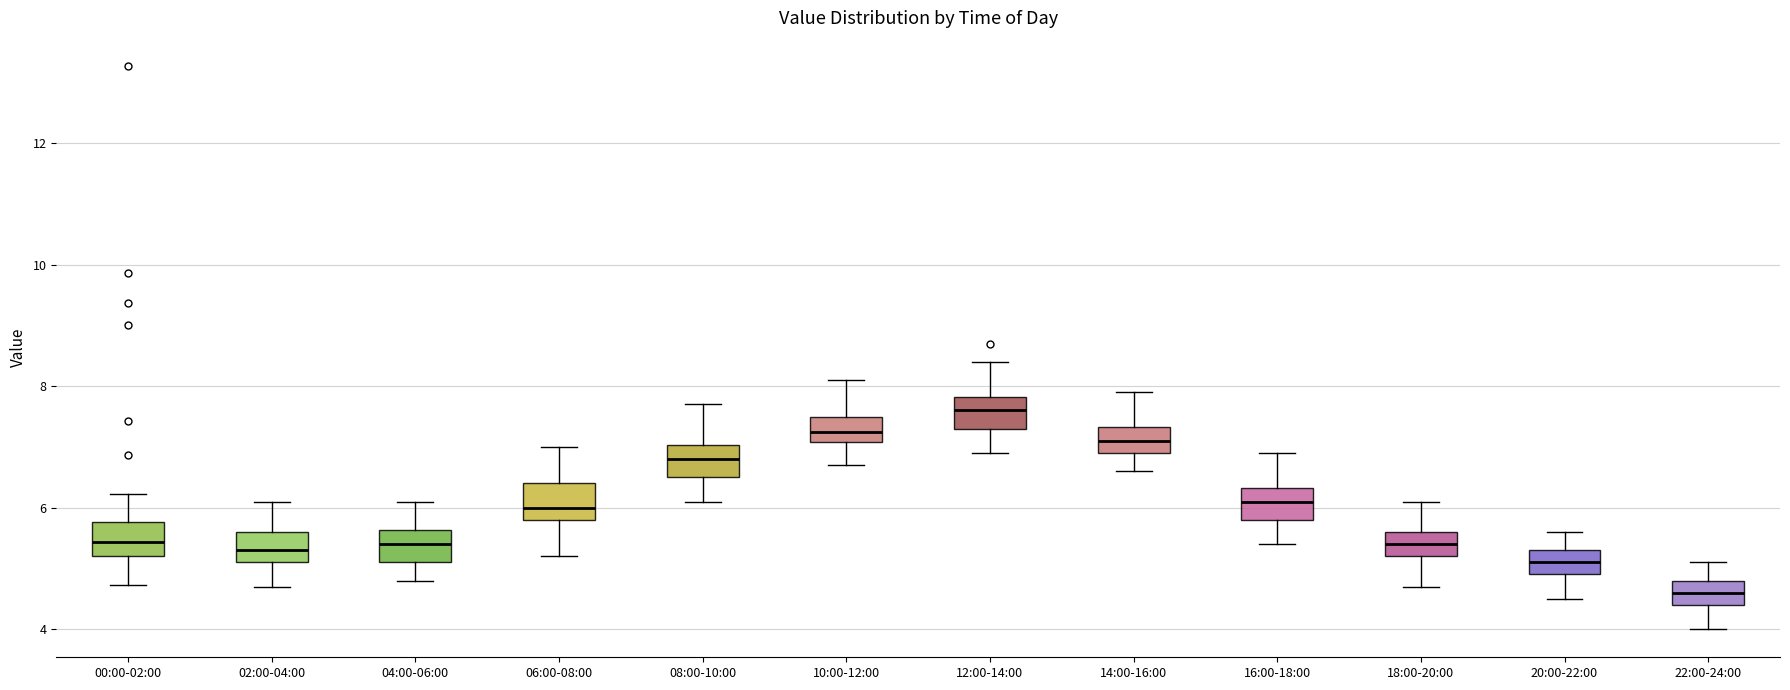

Where does the median line of the box for 10:00-12:00 sit on the y-axis? The values are not printed on the chart, so give them approximately, as read against the axis.

7.2